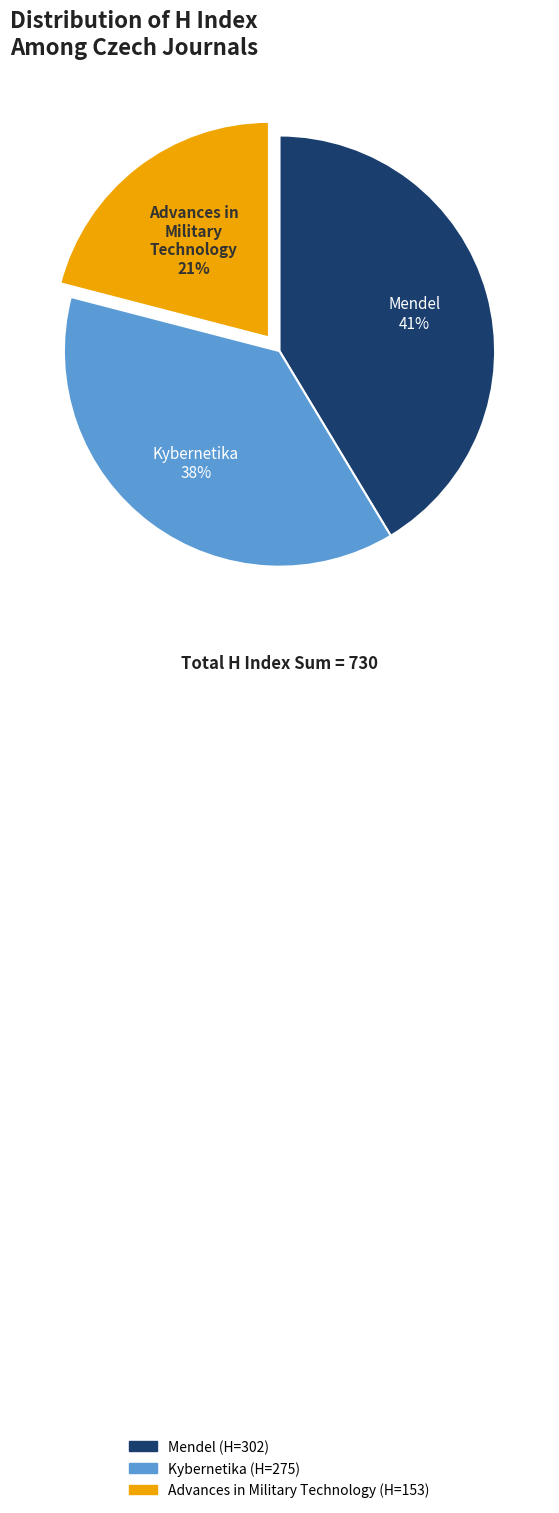

Between Advances in Military Technology and Kybernetika, which is larger?

Kybernetika